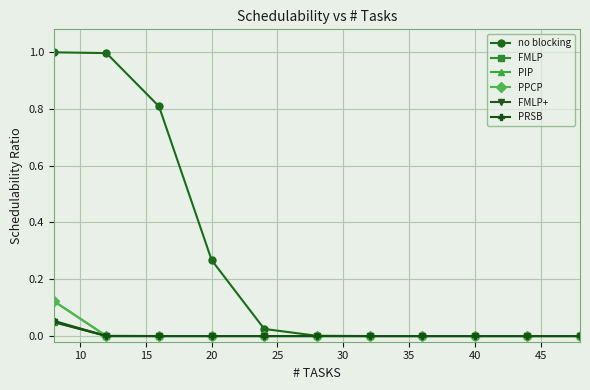

True or false: PPCP and FMLP+ intersect in this chart.

False